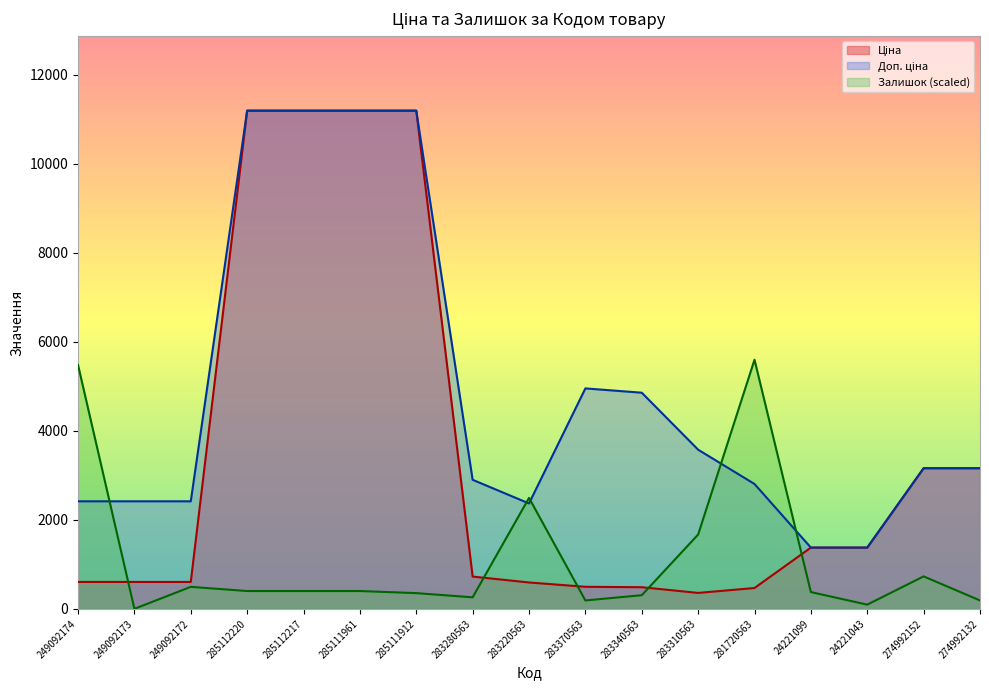

Which category has the highest value in the Ціна series?

285112220